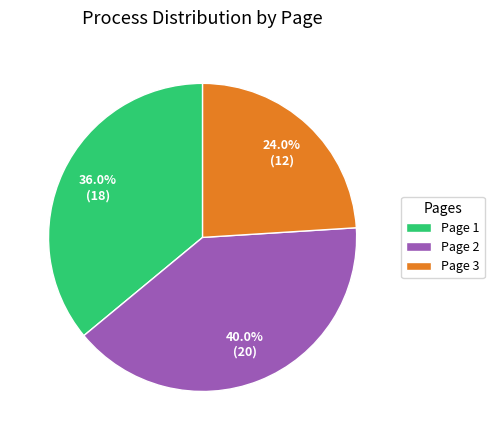

What portion of the pie excludes Page 2?

60.0%